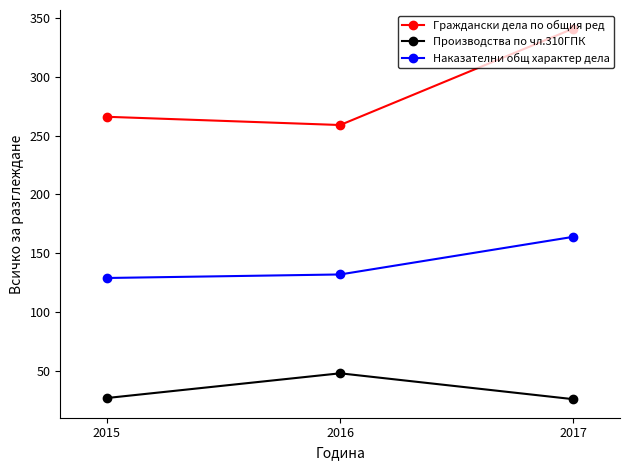

Which series has the largest total across all categories?

Граждански дела по общия ред